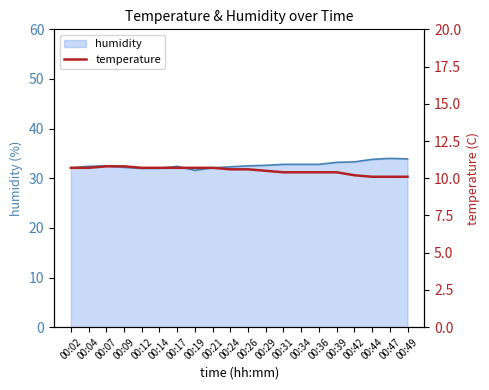

True or false: the data shows 6.0 at 00:31.

False